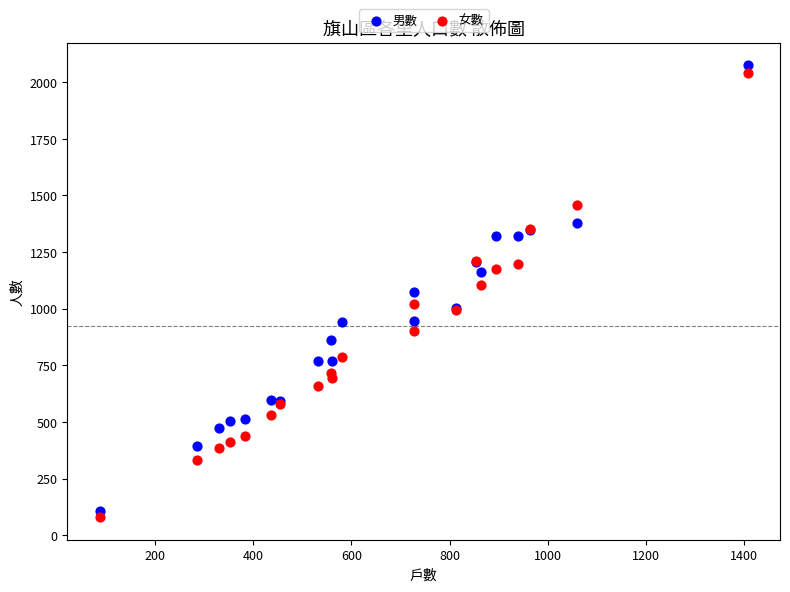

What is the X range (max minus min) for the scatter plot?

1320